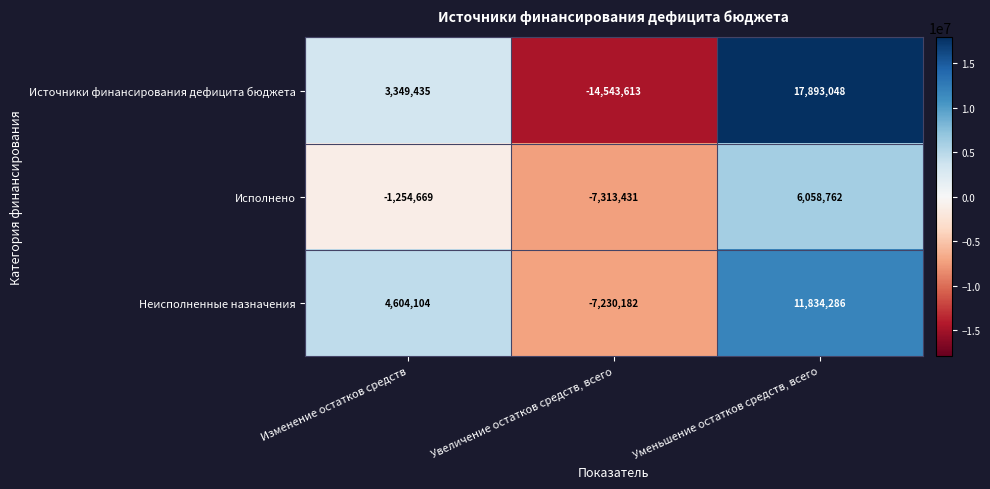

Count the number of categories in the chart.

3